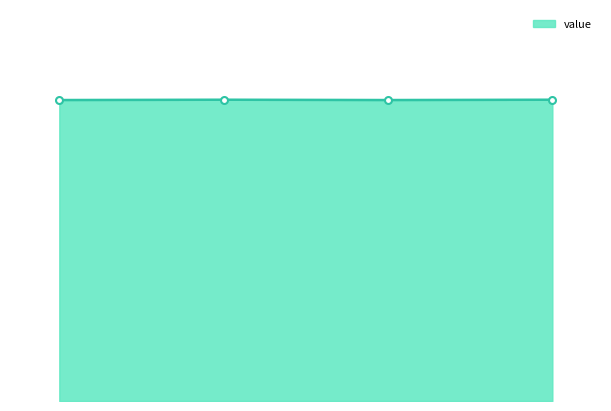

What is the sum of all values?

138.1